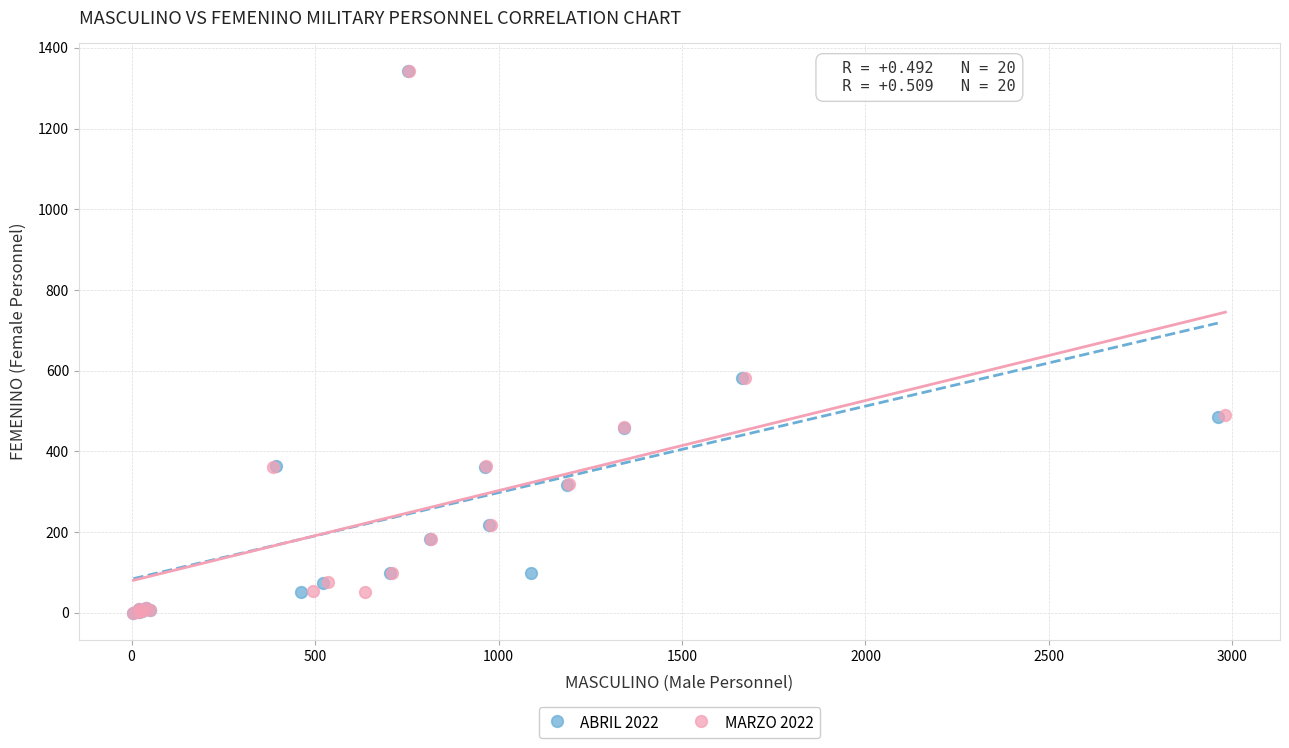

What are all the series names shown in the legend?

ABRIL 2022, MARZO 2022